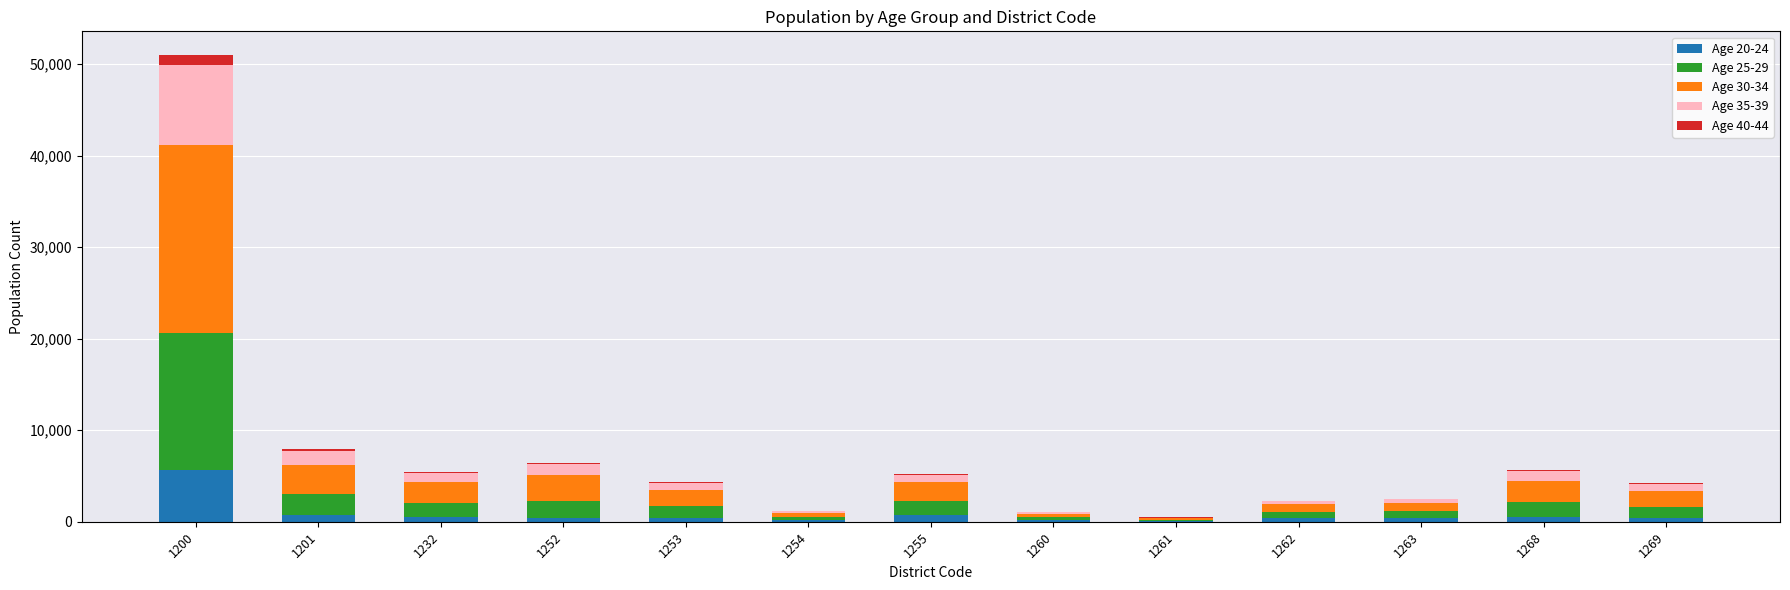

How many series are shown in this chart?

5